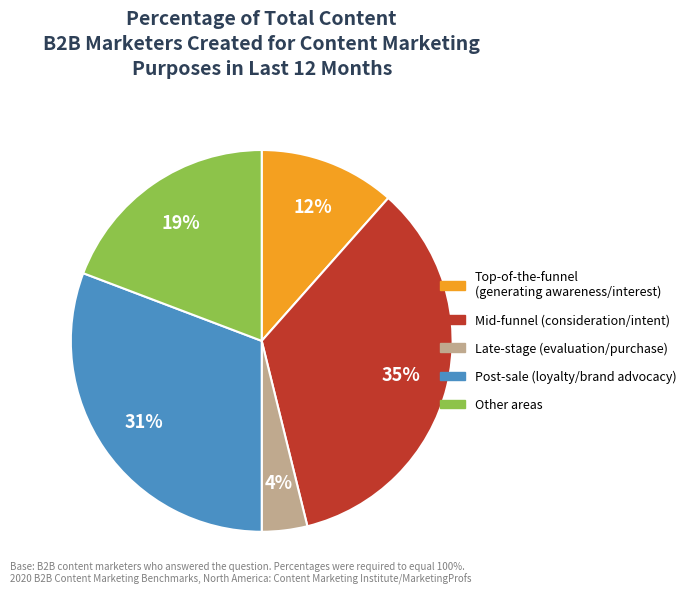

How many slices are in this pie chart?

5